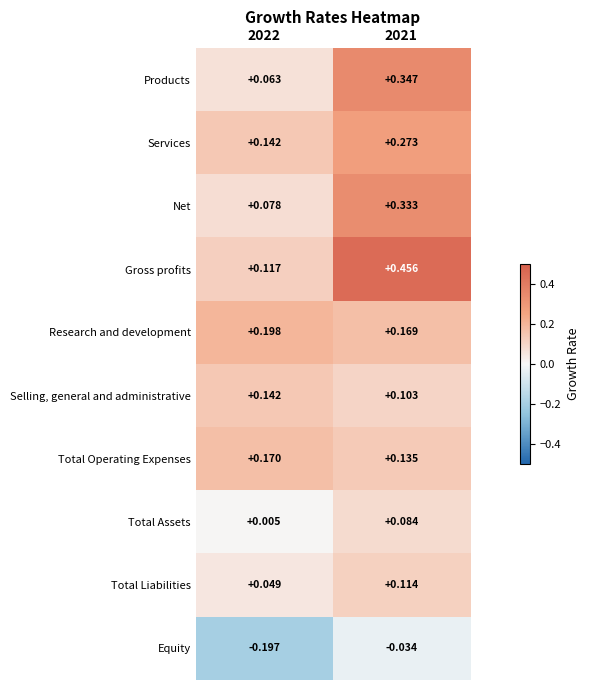

Is the value of Products at 2022 greater than the value of Total Assets at 2022?

Yes